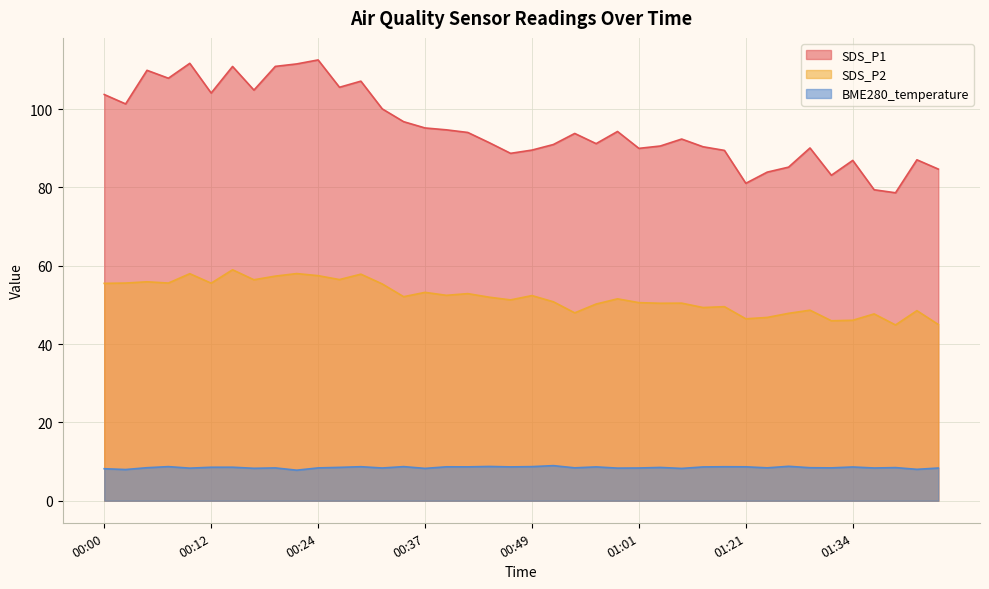

What is the approximate value of BME280_temperature at 00:27?

8.5